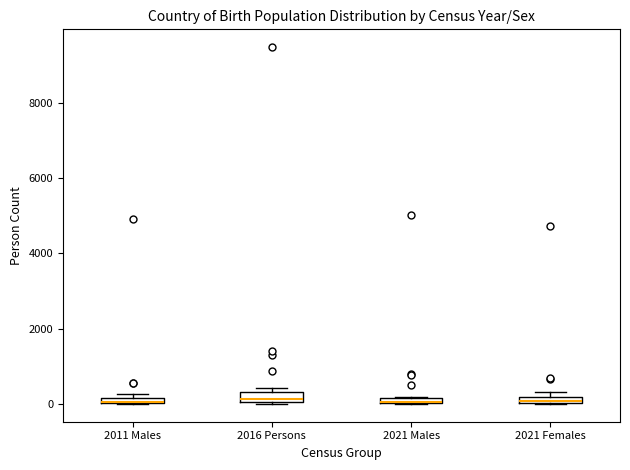

Where is the upper edge of the box for 2021 Males on the y-axis? The values are not printed on the chart, so give them approximately, as read against the axis.

200